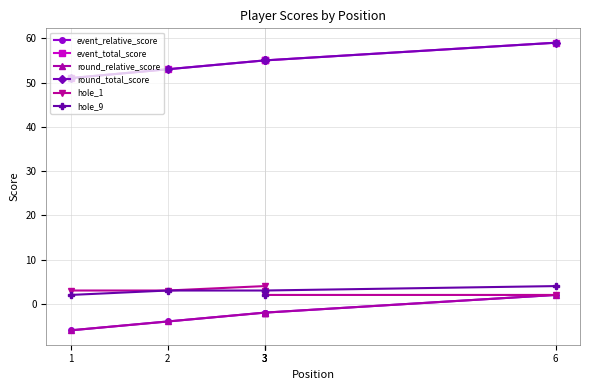

Which label corresponds to the largest value in the chart?

6